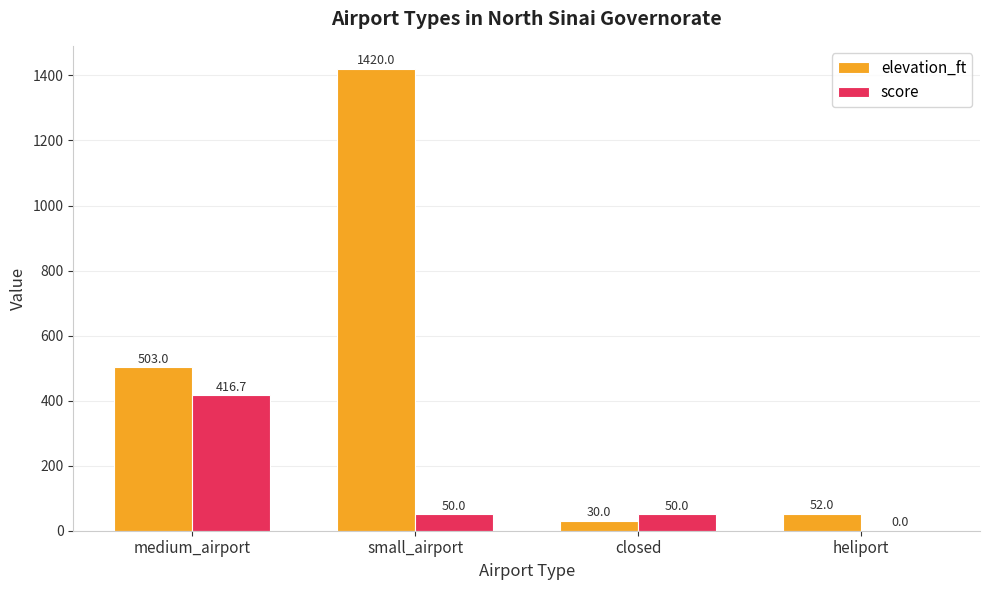

What is the sum of all elevation_ft values?

2005.0